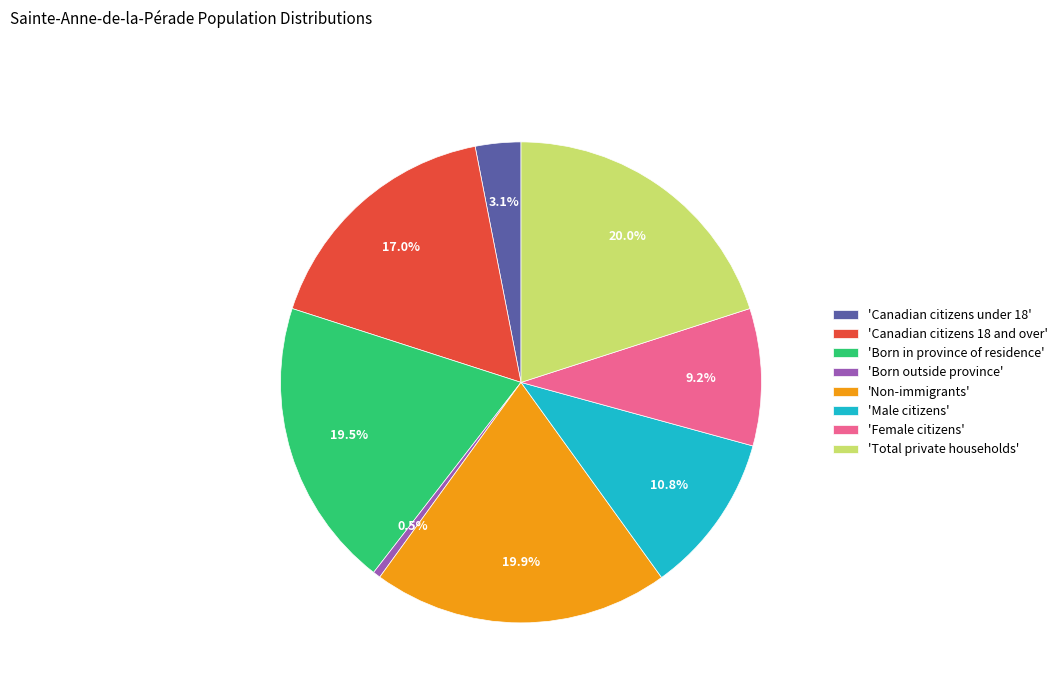

Does any single category account for the majority?

No